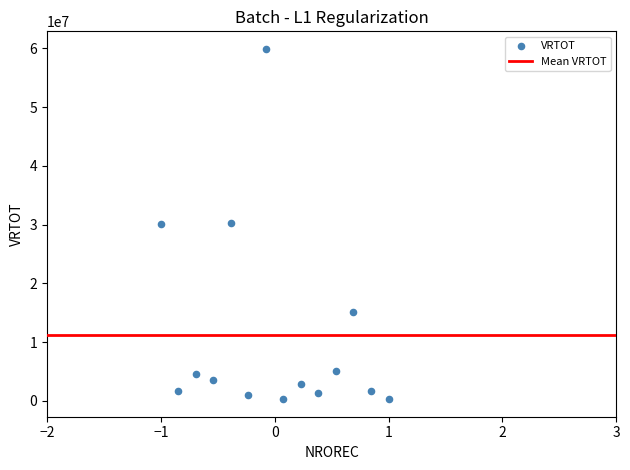

What is the range of X values (max minus min)?

2.0